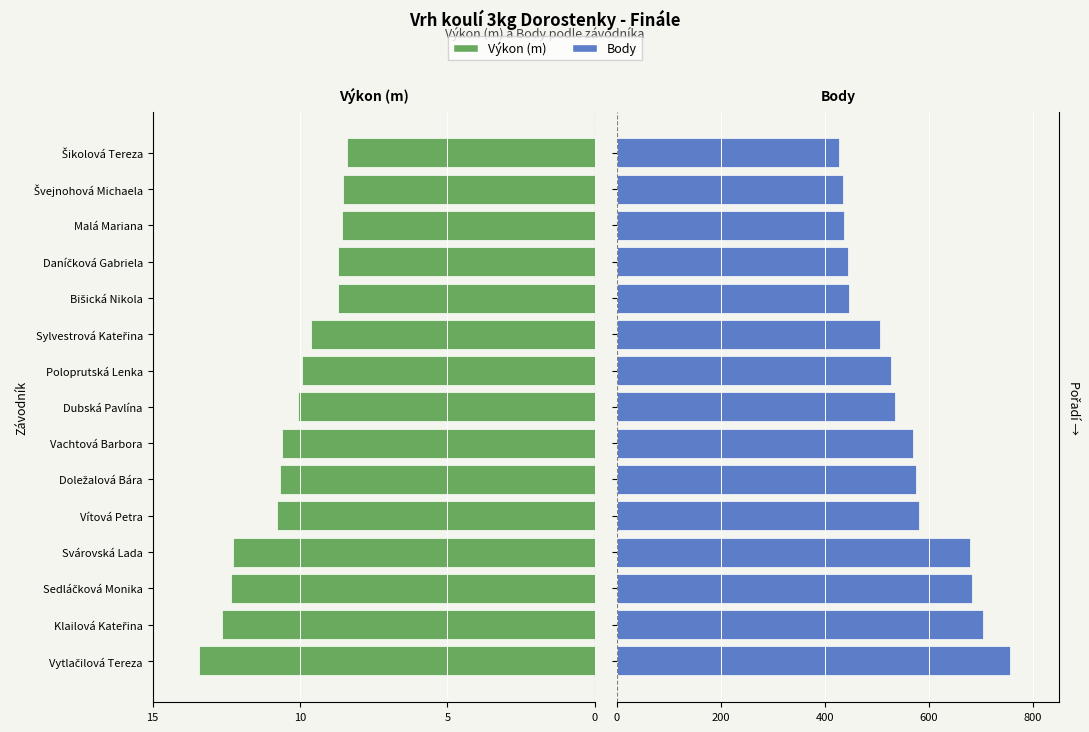

Reading right to left, list all the values displayed in this chart.

Výkon (m): -8.4	-8.5	-8.6	-8.7	-8.7	-9.6	-9.9	-10.1	-10.6	-10.7	-10.8	-12.3	-12.3	-12.6	-13.4
Body: 426.0	434.0	436.0	445.0	446.0	506.0	526.0	534.0	569.0	574.0	581.0	678.0	683.0	703.0	756.0